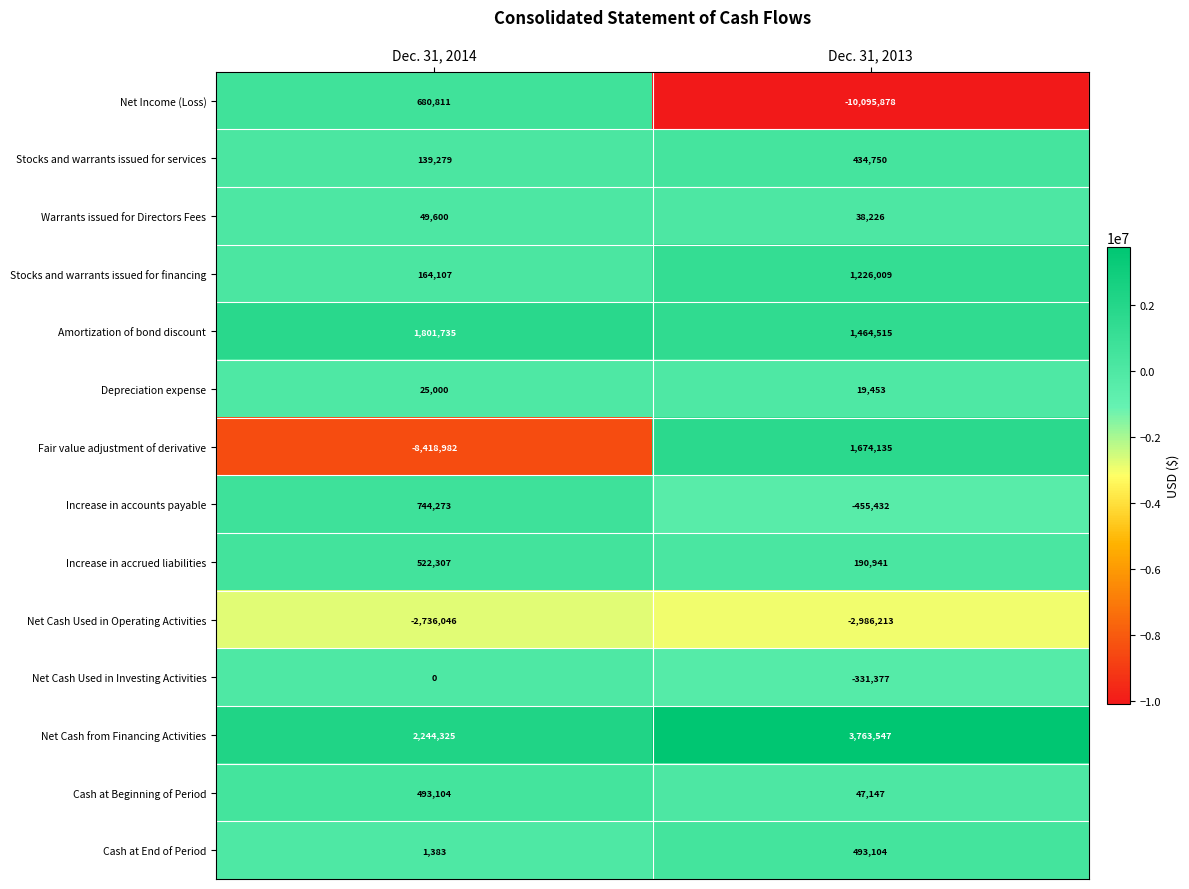

What is the difference between the Warrants issued for Directors Fees values at Dec. 31, 2013 and Dec. 31, 2014?

11374